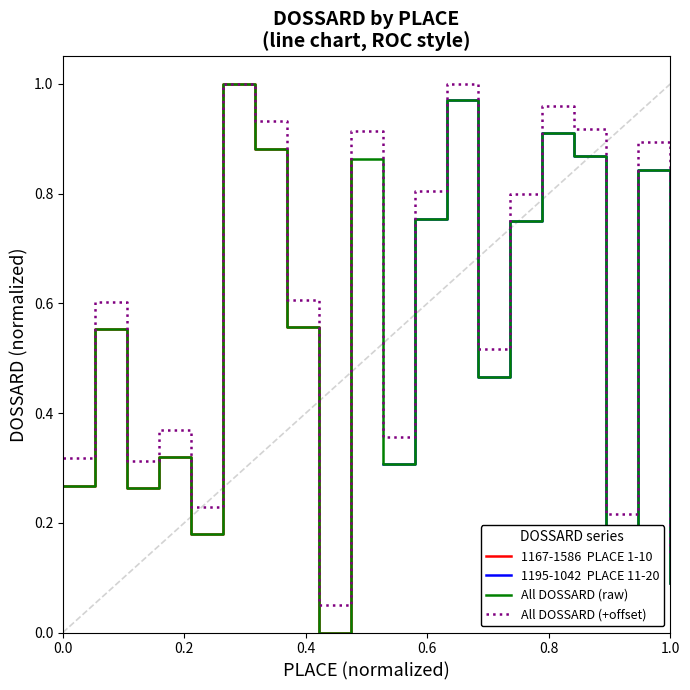

Reading left to right, what are all the values shown in this chart?

BG: 0.3	0.6	0.3	0.3	0.2	1.0	0.9	0.6	0.0	0.9	0.3	0.8	1.0	0.5	0.7	0.9	0.9	0.2	0.8	0.1
DOSSARD (all): 0.3	0.6	0.3	0.4	0.2	1.0	0.9	0.6	0.1	0.9	0.4	0.8	1.0	0.5	0.8	1.0	0.9	0.2	0.9	0.1